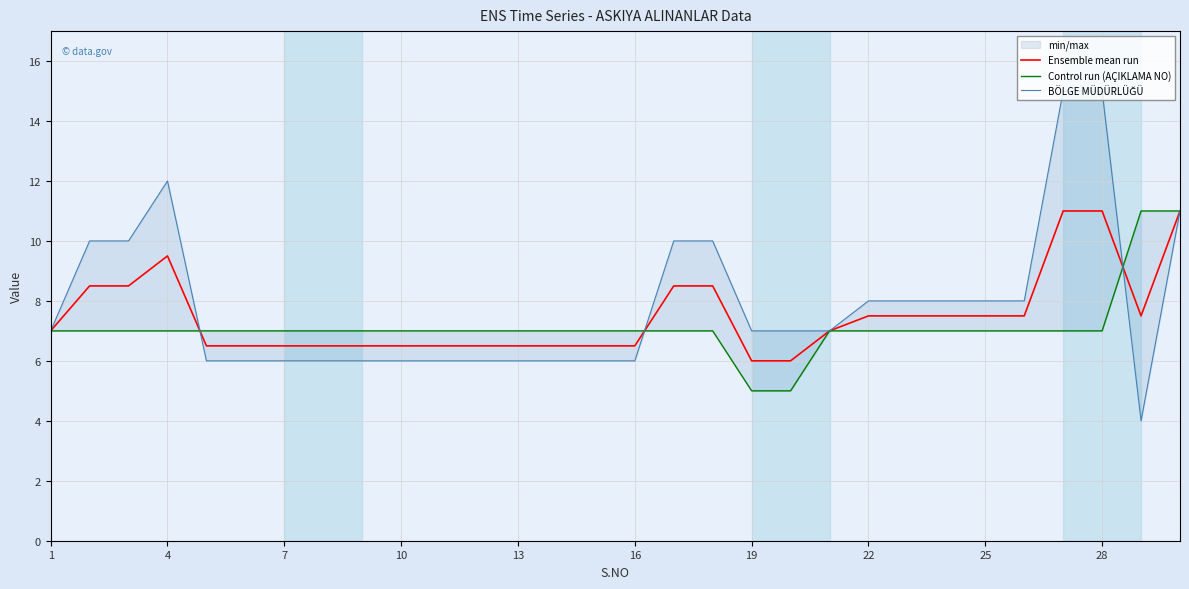

True or false: Ensemble mean run has a value of 9.5 at 4.

True